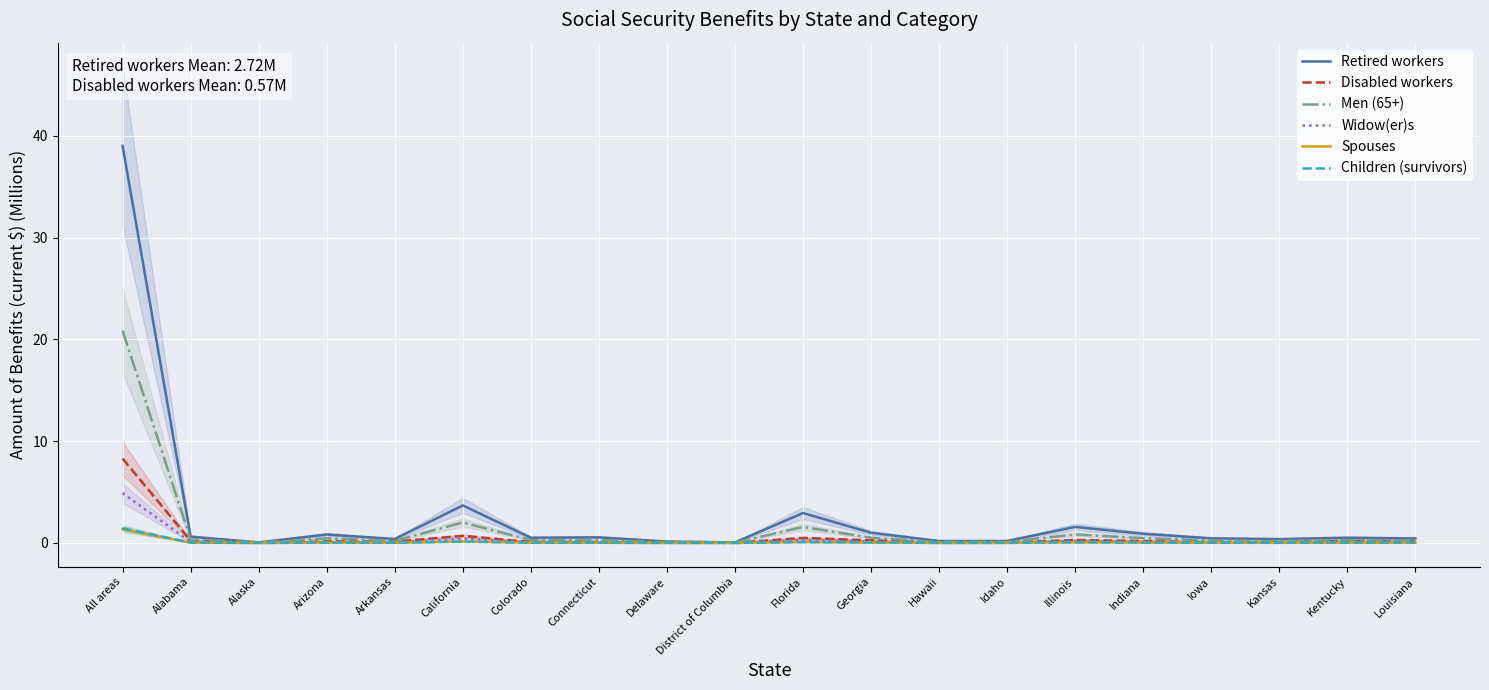

Reading left to right, transcribe all the data shown in this chart.

Retired workers: 39.0	0.6	0.1	0.8	0.4	3.7	0.5	0.5	0.1	0.0	2.9	1.0	0.2	0.2	1.6	0.9	0.5	0.4	0.5	0.4
Disabled workers: 8.3	0.2	0.0	0.2	0.1	0.7	0.1	0.1	0.0	0.0	0.5	0.3	0.0	0.0	0.3	0.2	0.1	0.1	0.2	0.1
Men (65+): 20.9	0.3	0.0	0.4	0.2	2.0	0.3	0.3	0.1	0.0	1.6	0.5	0.1	0.1	0.8	0.5	0.2	0.2	0.3	0.3
Widow(er)s: 4.9	0.1	0.0	0.1	0.1	0.4	0.1	0.1	0.0	0.0	0.3	0.1	0.0	0.0	0.2	0.1	0.1	0.0	0.1	0.1
Spouses: 1.3	0.0	0.0	0.0	0.0	0.1	0.0	0.0	0.0	0.0	0.1	0.0	0.0	0.0	0.1	0.0	0.0	0.0	0.0	0.0
Children (survivors): 1.4	0.0	0.0	0.0	0.0	0.1	0.0	0.0	0.0	0.0	0.1	0.0	0.0	0.0	0.1	0.0	0.0	0.0	0.0	0.0